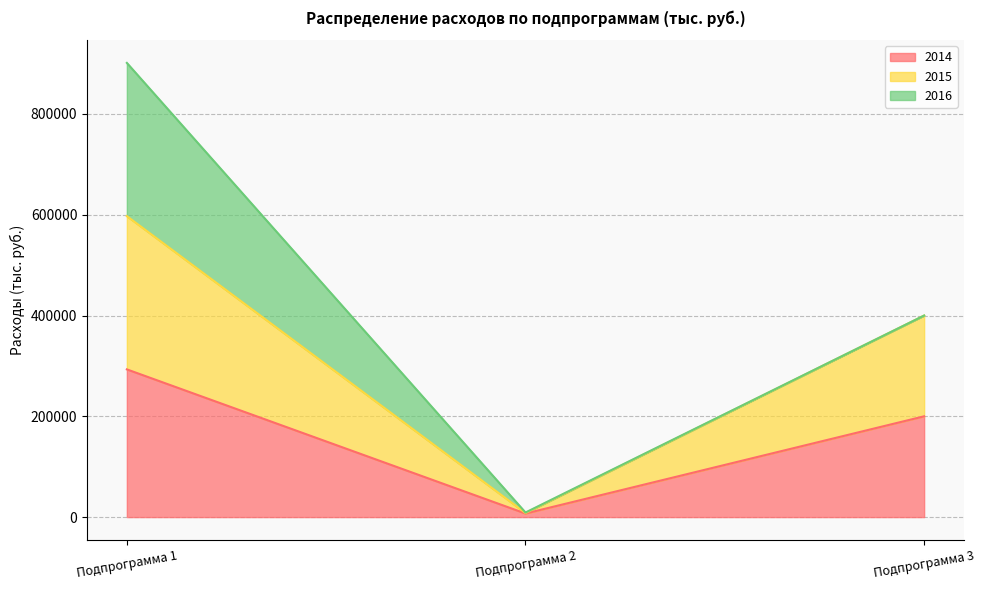

At Подпрограмма 2, list the series in order from smallest to largest.

2014, 2015